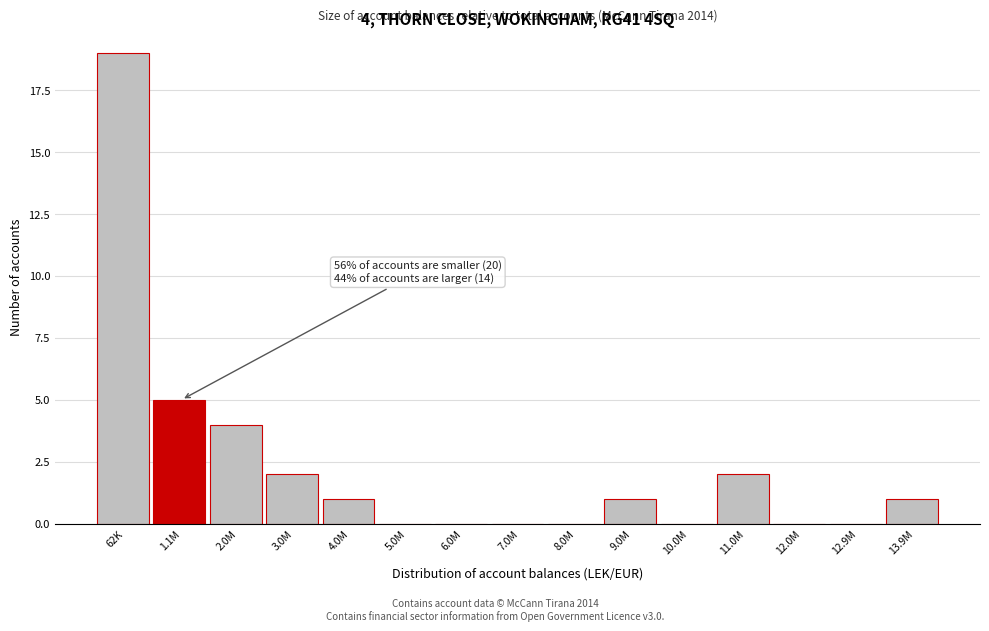

Reading left to right, list all the values displayed in this chart.

62K=19	1.1M=5	2.0M=4	3.0M=2	4.0M=1	5.0M=0	6.0M=0	7.0M=0	8.0M=0	9.0M=1	10.0M=0	11.0M=2	12.0M=0	12.9M=0	13.9M=1